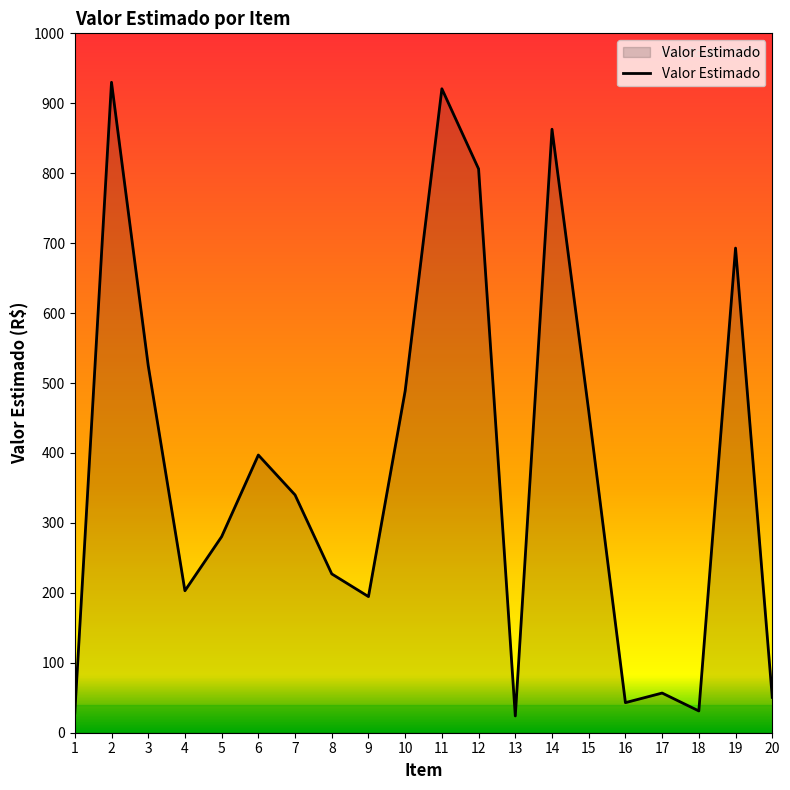

True or false: there are more than 2 points higher than both neighbors.

True